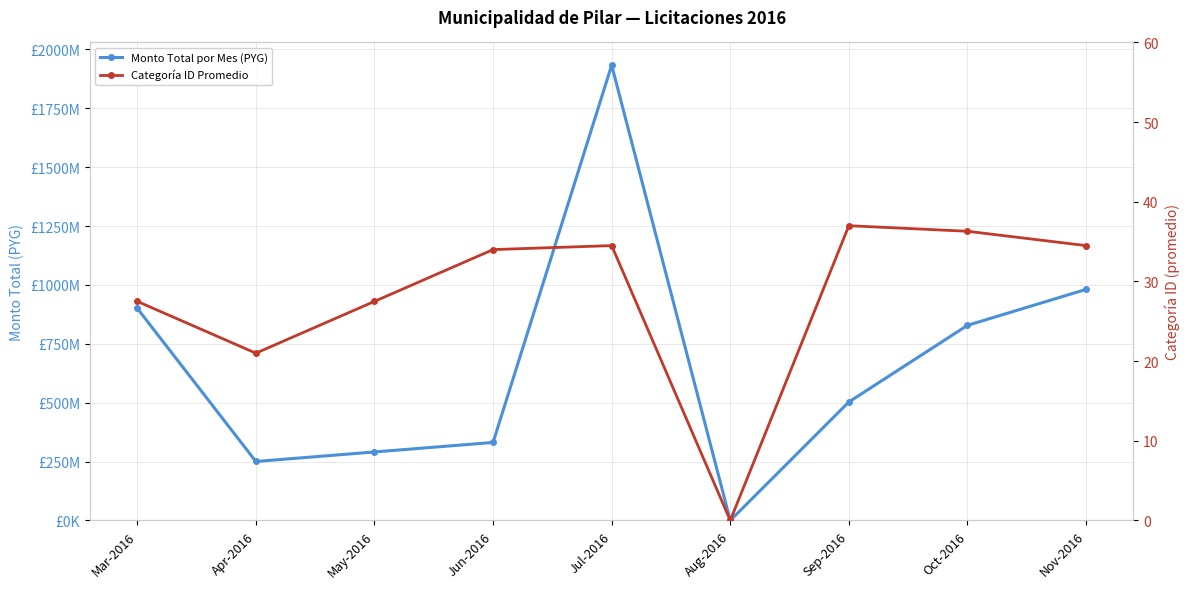

True or false: Categoría ID Promedio and Monto Total por Mes (PYG) cross at least once.

False